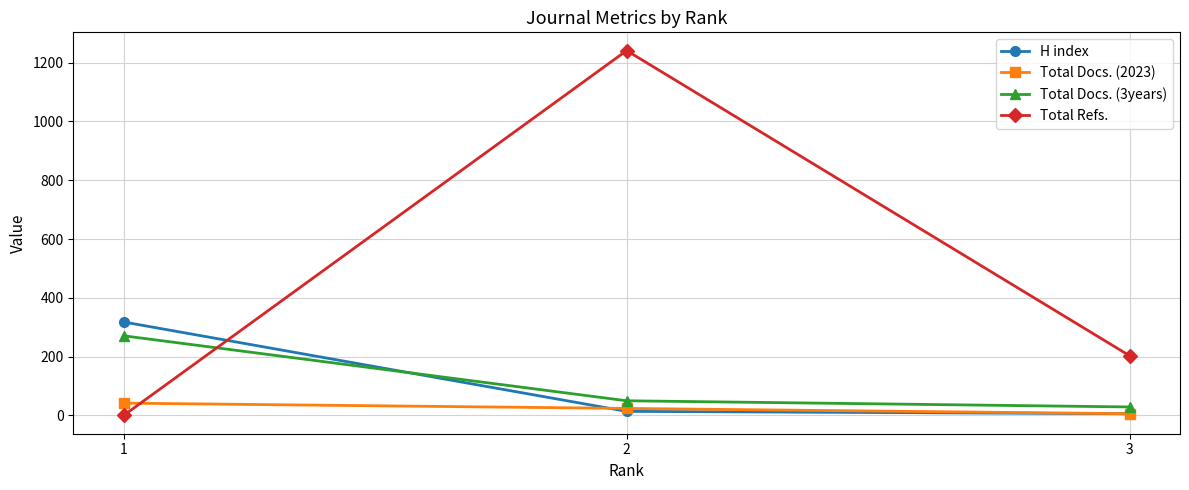

What is the total value across all series at 1?

631